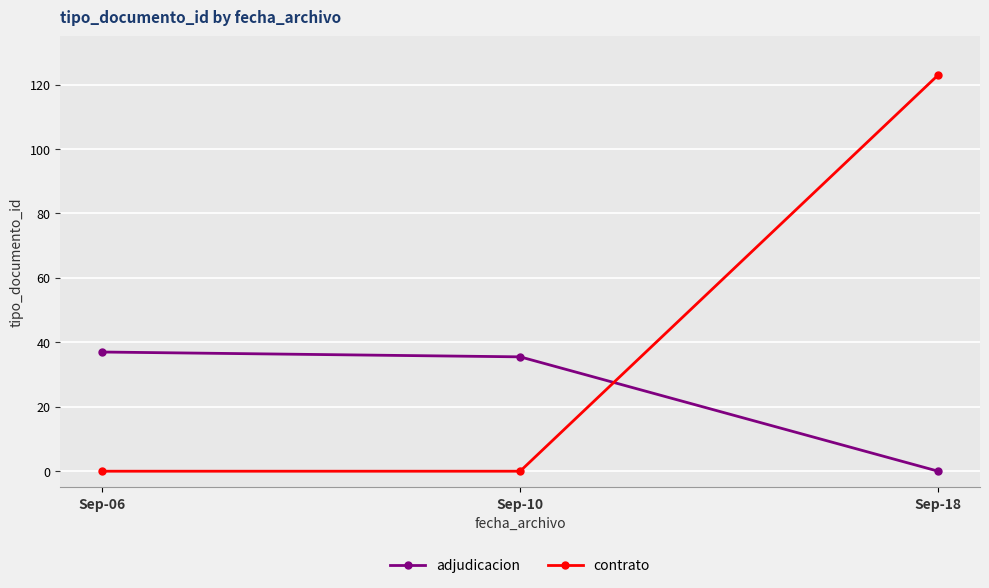

Count the number of data series in this chart.

2